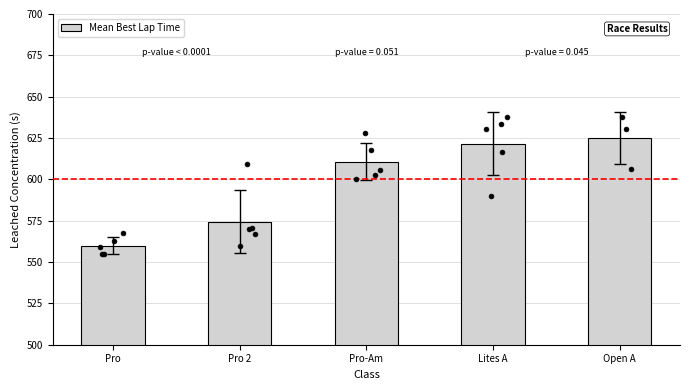

Between Open A and Lites A, which is larger?

Open A